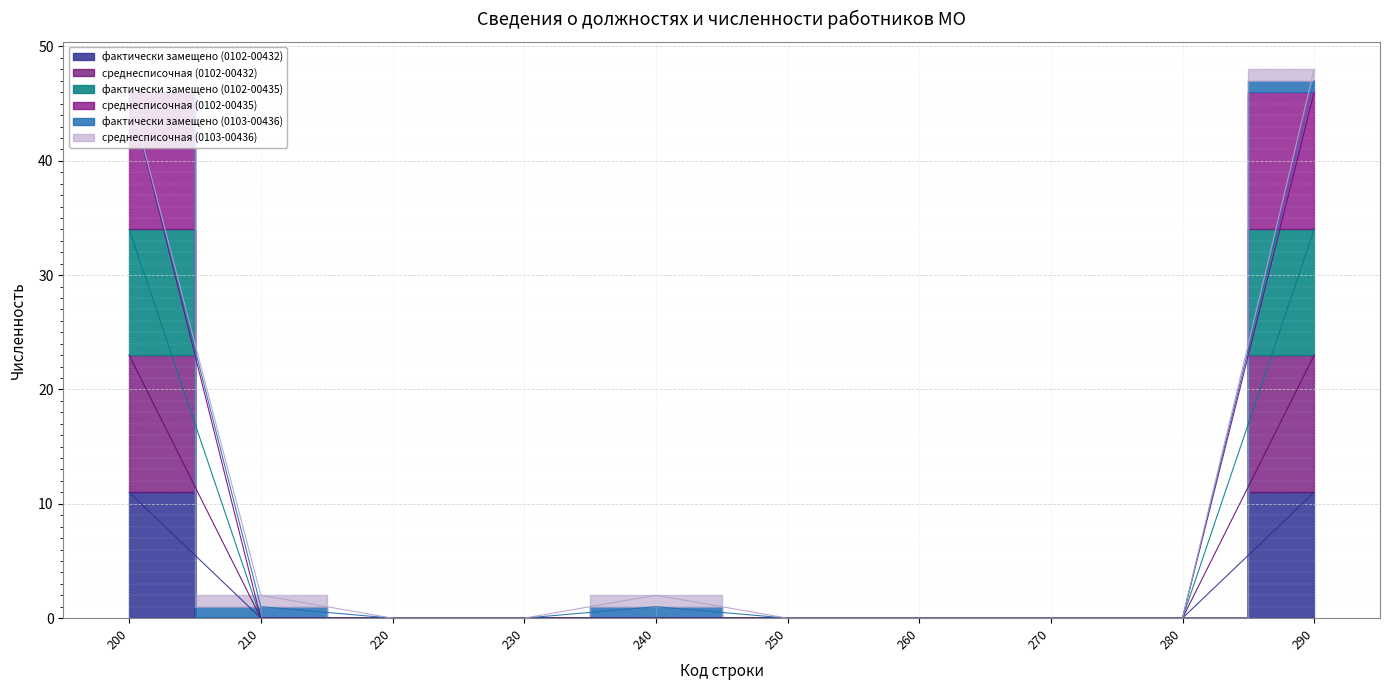

True or false: среднесписочная (0102-00432) and фактически замещено (0102-00435) intersect in this chart.

False